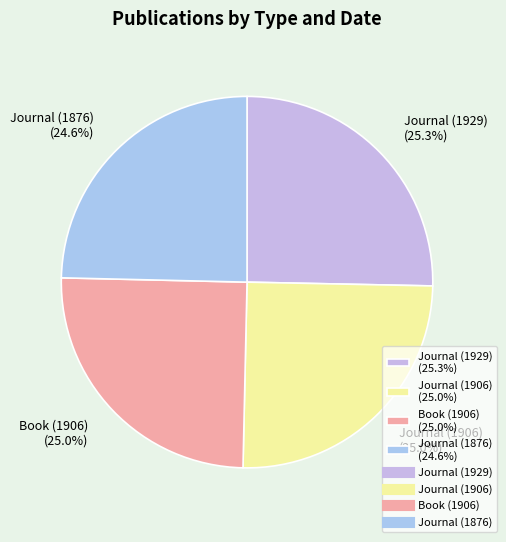

Count the number of slices in the pie.

4